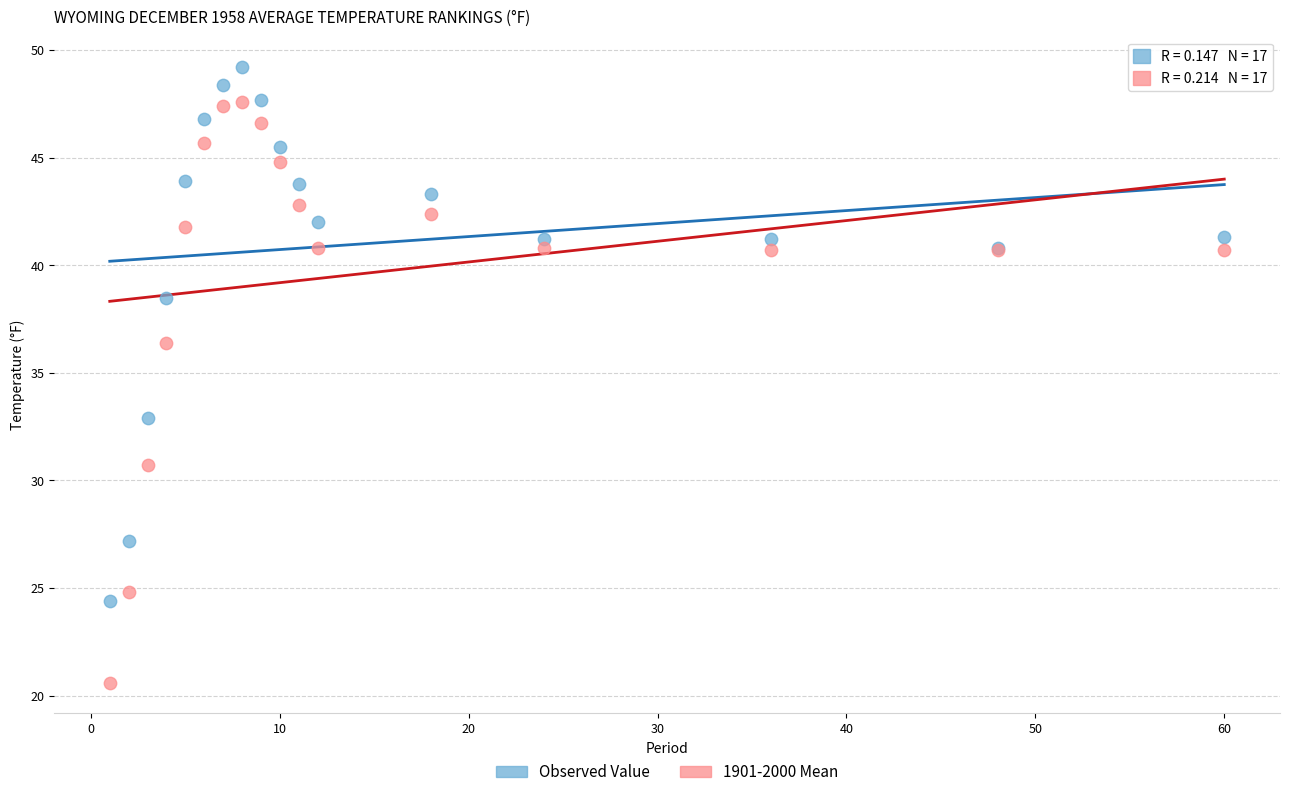

Which series contains the lowest Y value?

1901-2000 Mean